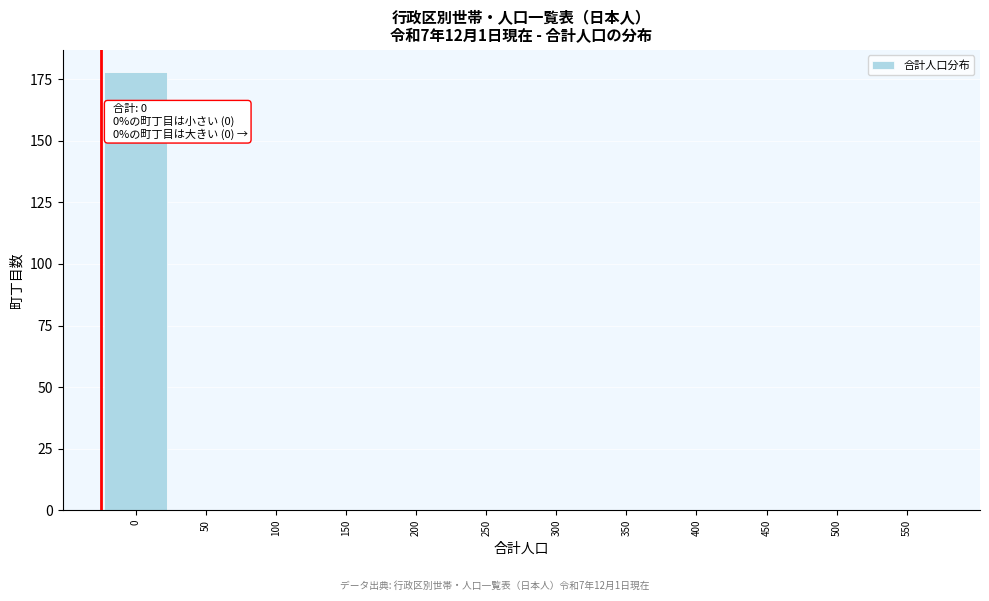

Reading right to left, list all the values displayed in this chart.

550=0	500=0	450=0	400=0	350=0	300=0	250=0	200=0	150=0	100=0	50=0	0=178